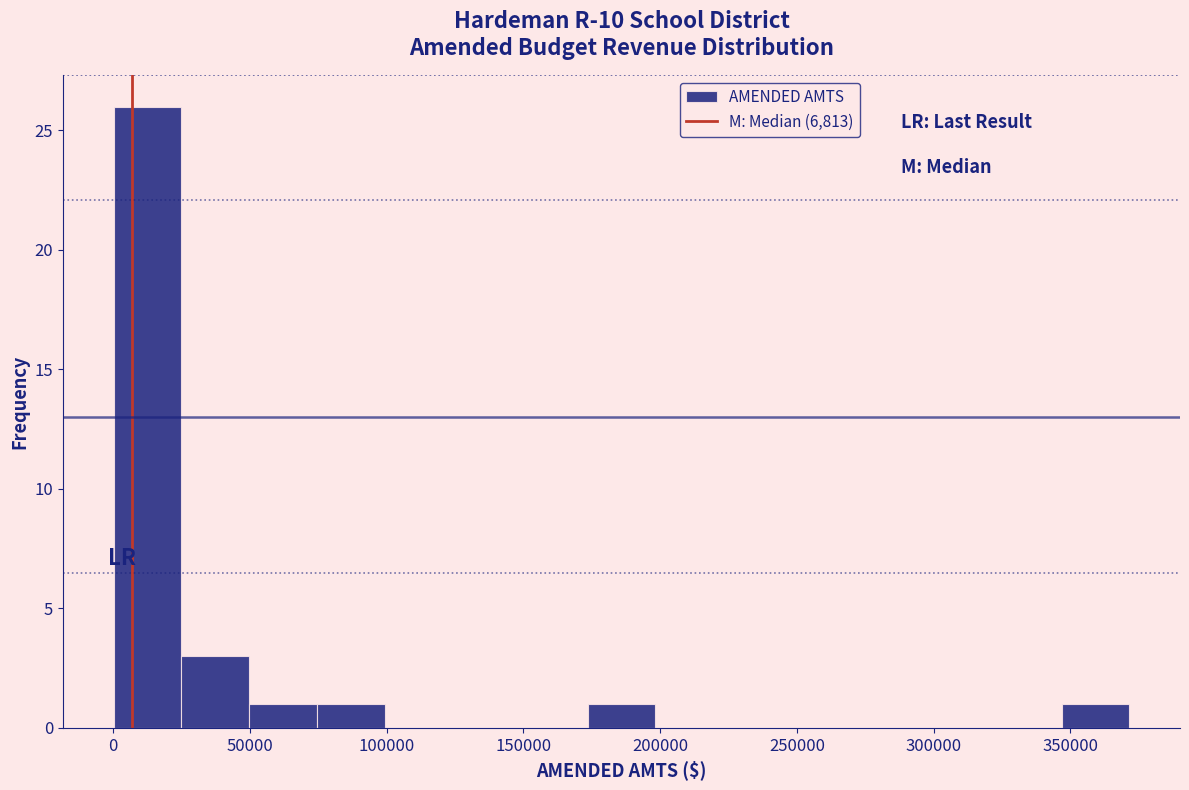

Reading left to right, list every bar in this chart as the range it spans on the x-axis followed by its height. Neither the bar edges nor the heights are printed on the chart, so give them approximately, as read against the axes.

0 to 25000: 26
25000 to 50000: 3
50000 to 75000: 1
75000 to 100000: 1
100000 to 125000: 0
125000 to 150000: 0
150000 to 175000: 0
175000 to 200000: 1
200000 to 225000: 0
225000 to 250000: 0
250000 to 270000: 0
270000 to 295000: 0
295000 to 320000: 0
320000 to 345000: 0
345000 to 370000: 1